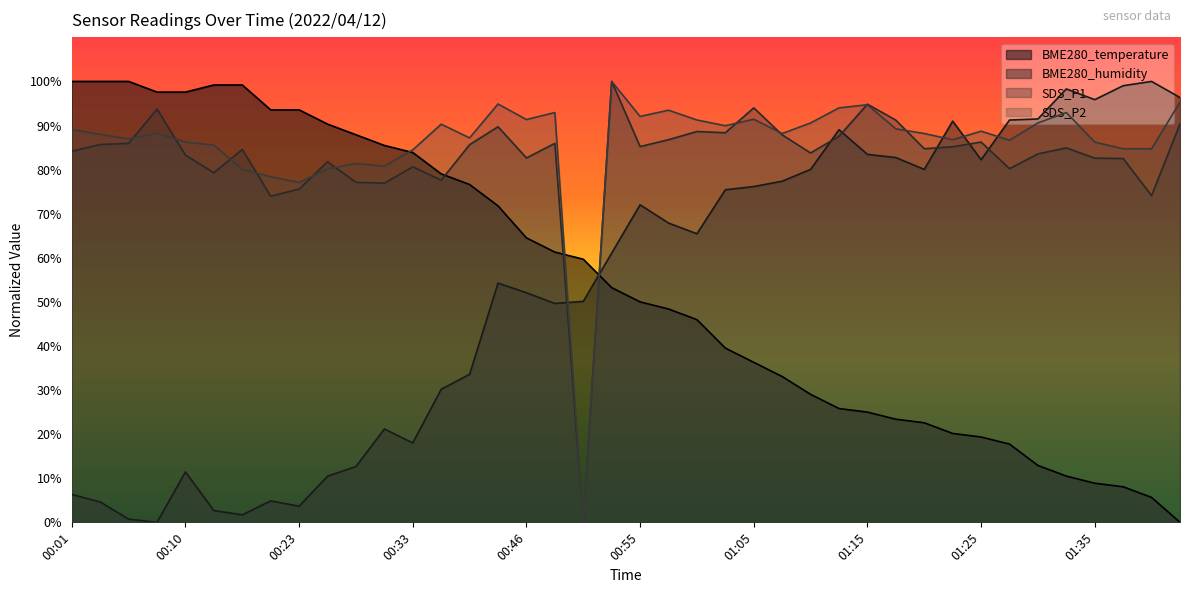

The BME280_temperature series shows 14.3 at 01:32. True or false?

False